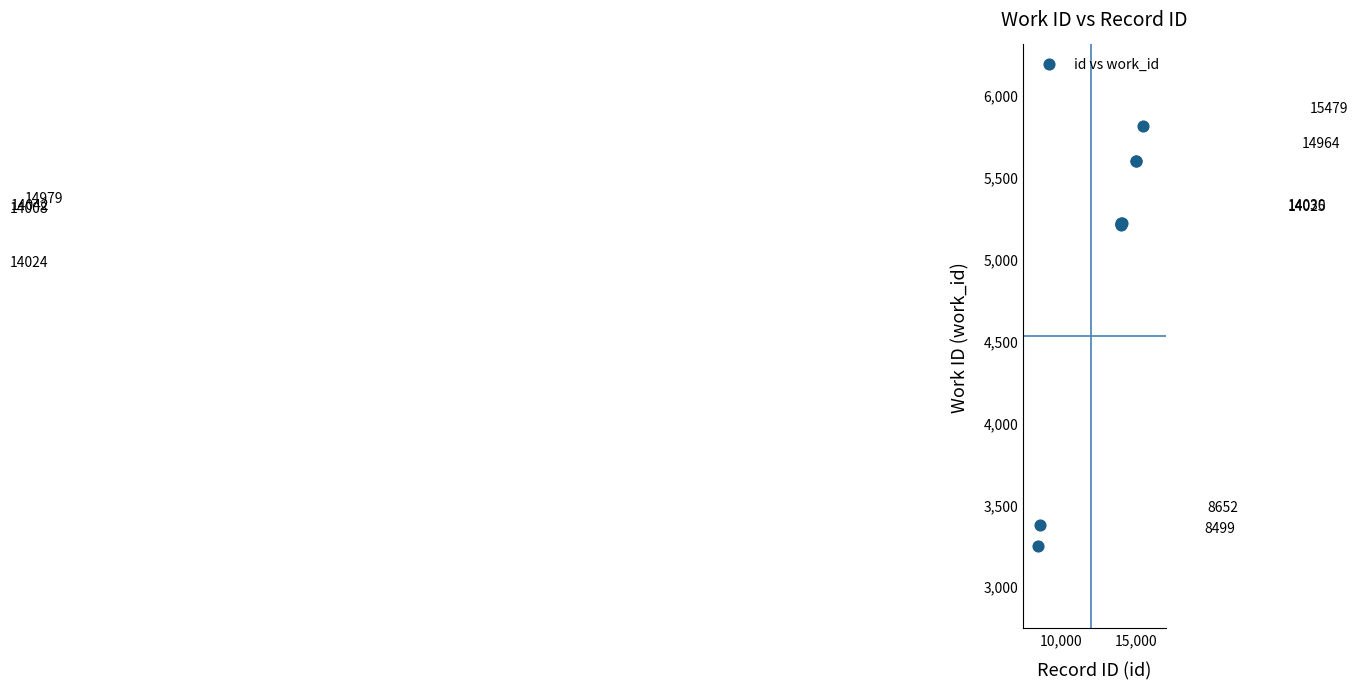

What Y value in the scatter plot is closest to 4526?

5202